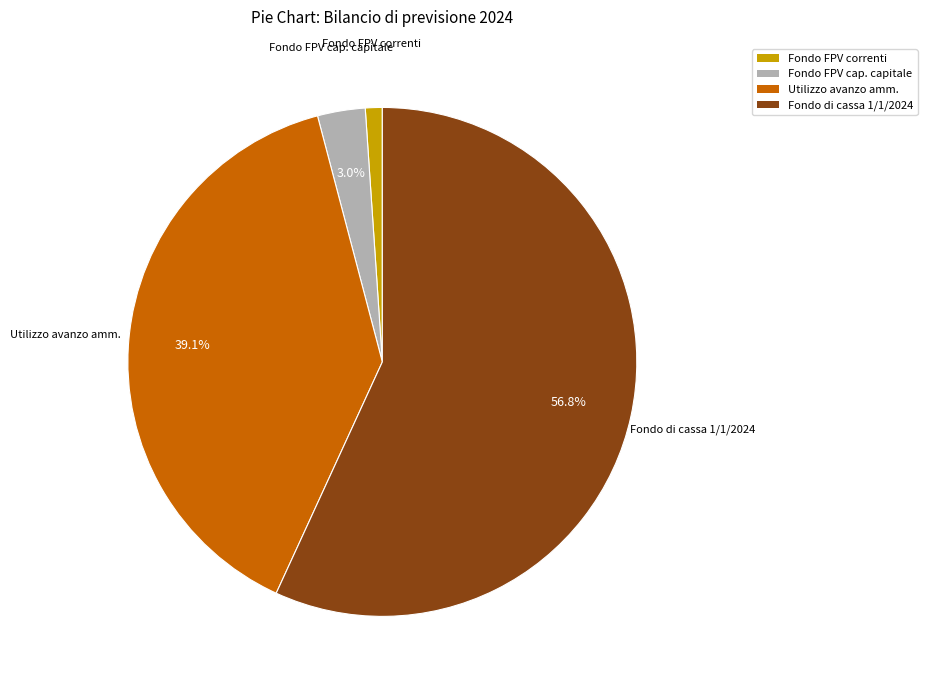

What is the largest slice in the pie chart?

Fondo di cassa 1/1/2024